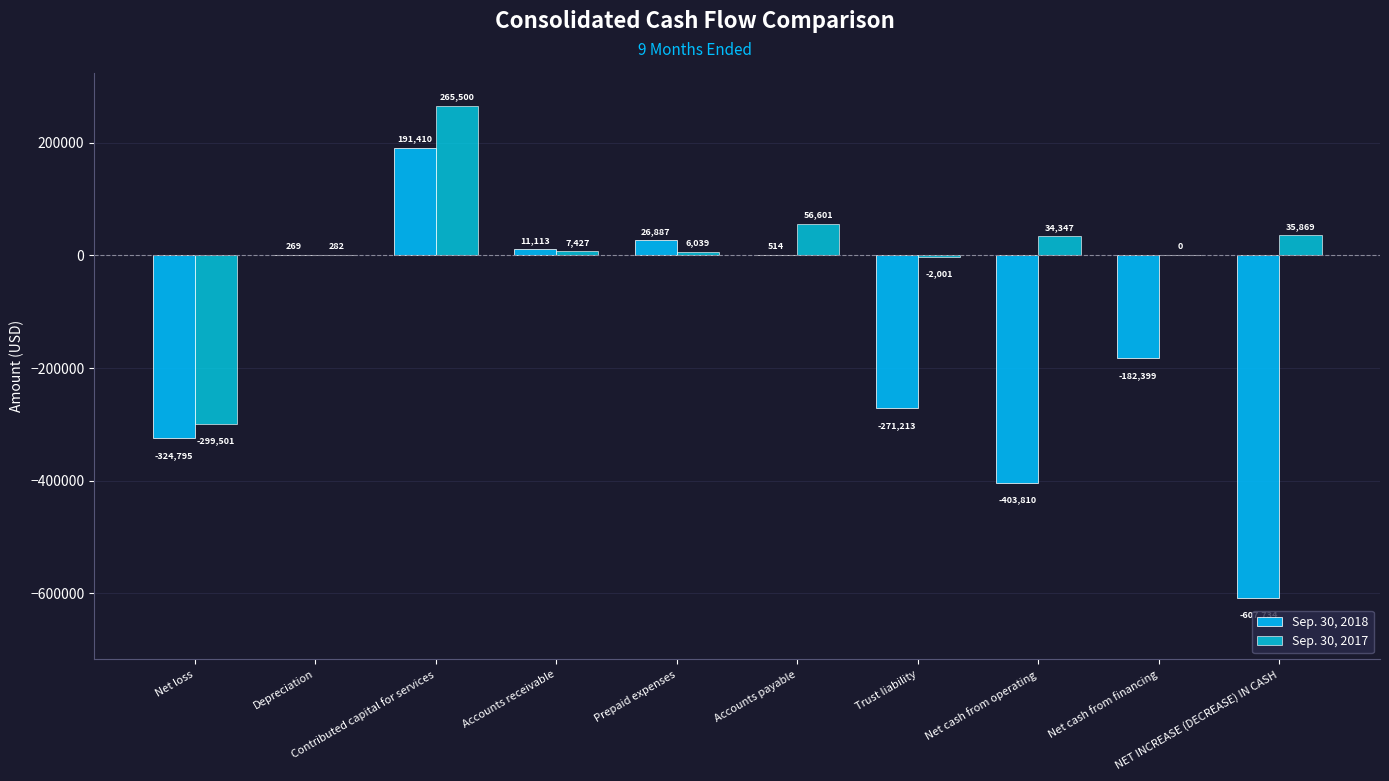

At which category is the sum across all series the highest?

Contributed capital for services